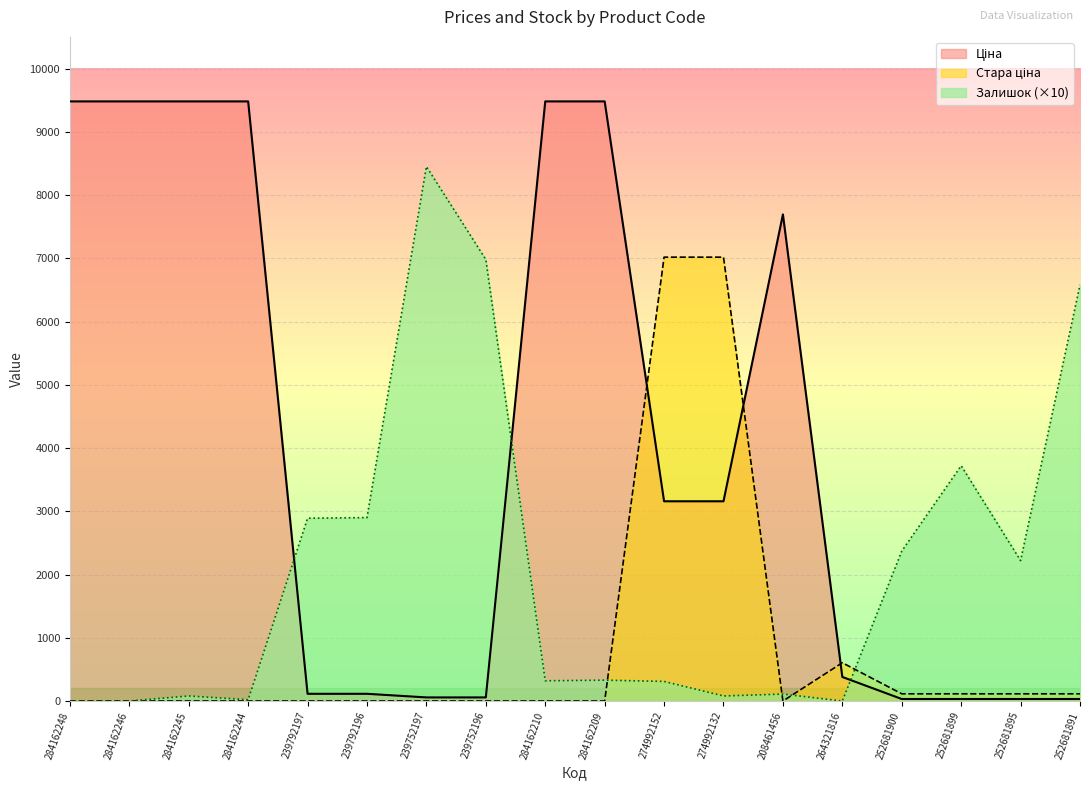

Where is Залишок nearest to the value 4225?

252681899